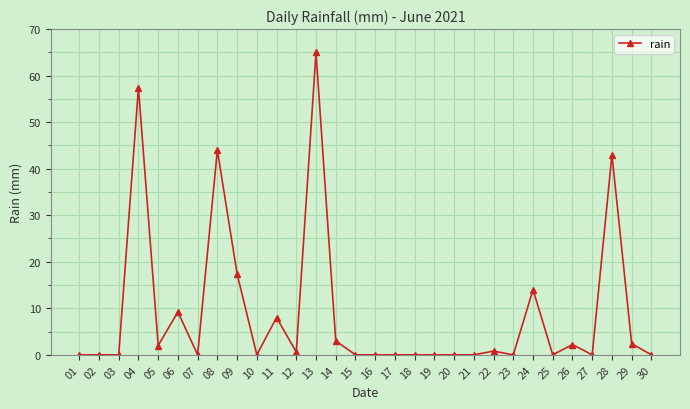

Which category has the highest value across all series?

13